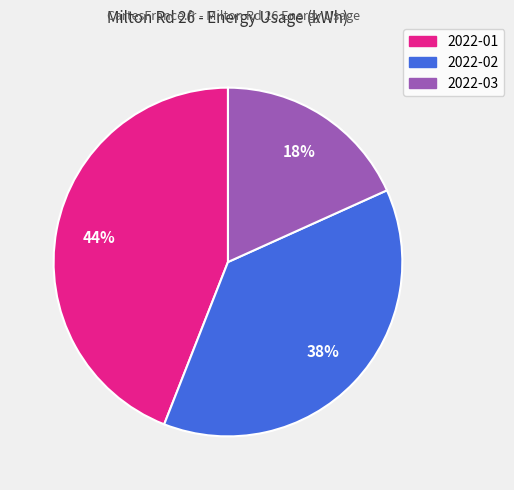

How many segments does this pie chart have?

3